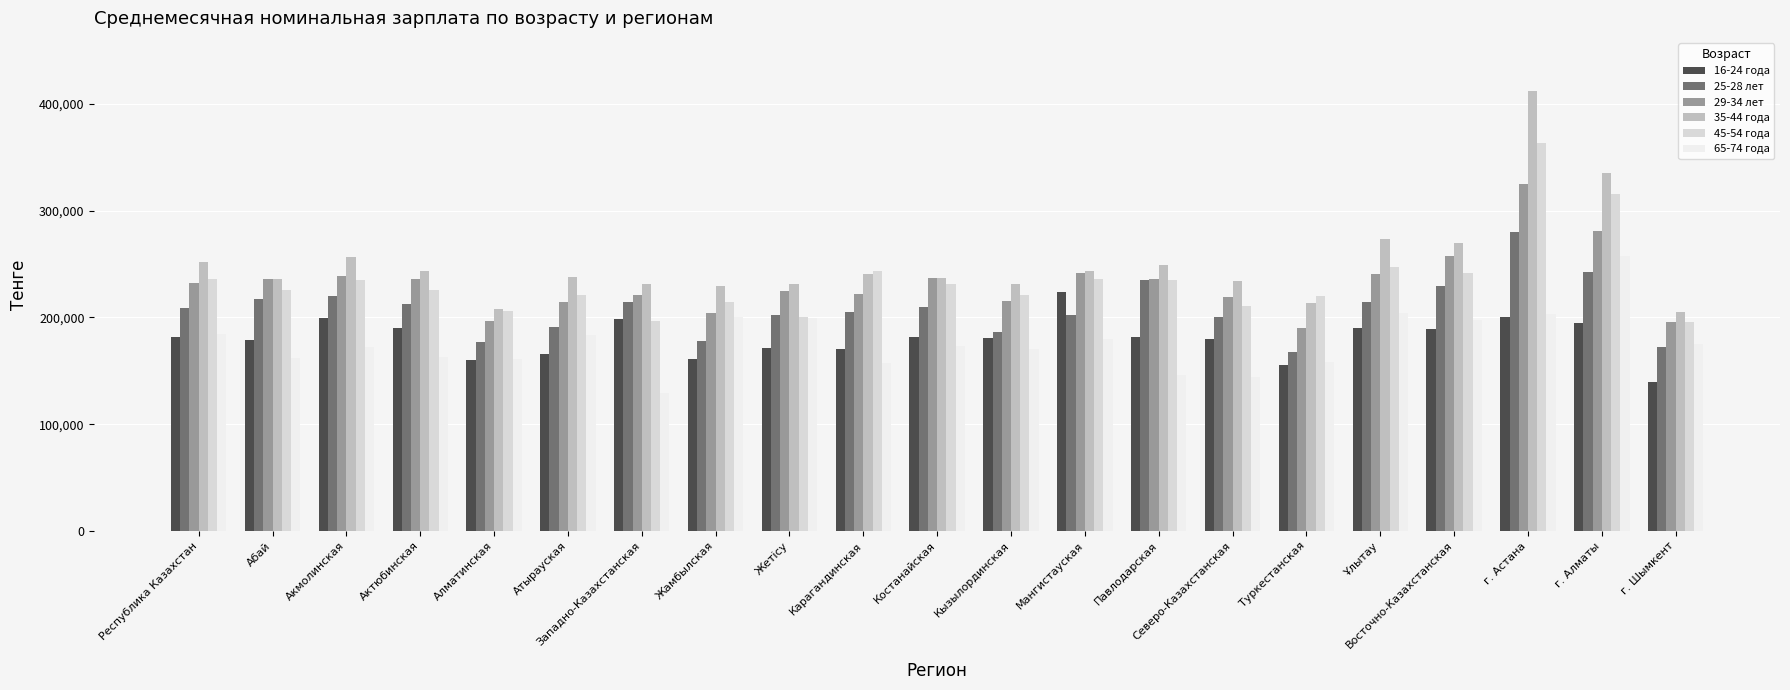

What position from the right is Павлодарская?

8